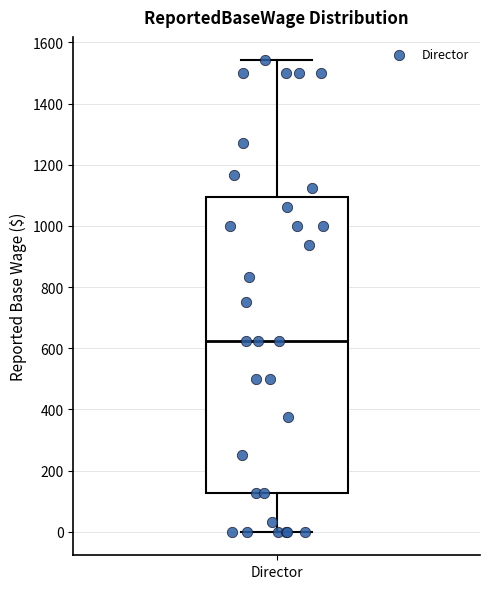

Read this box plot against the y-axis: the position of the median line, the range covered by the box, and the ends of both whiskers. The values are not printed on the chart, so give them approximately, as read against the axis.

median 620, box 120 to 1100, whiskers 0 to 1540